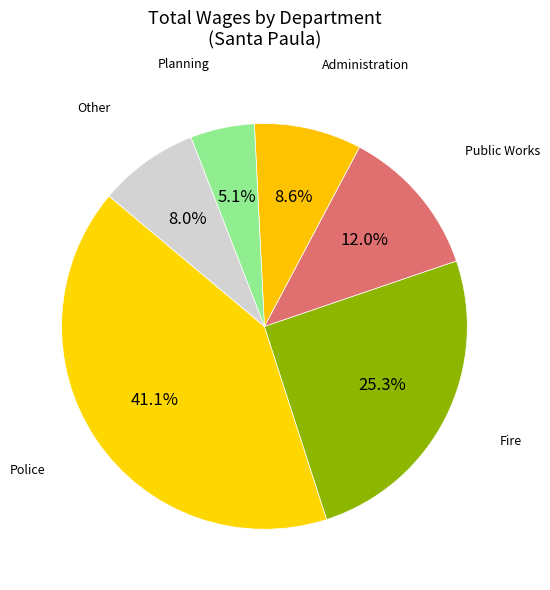

How many slices are in this pie chart?

6